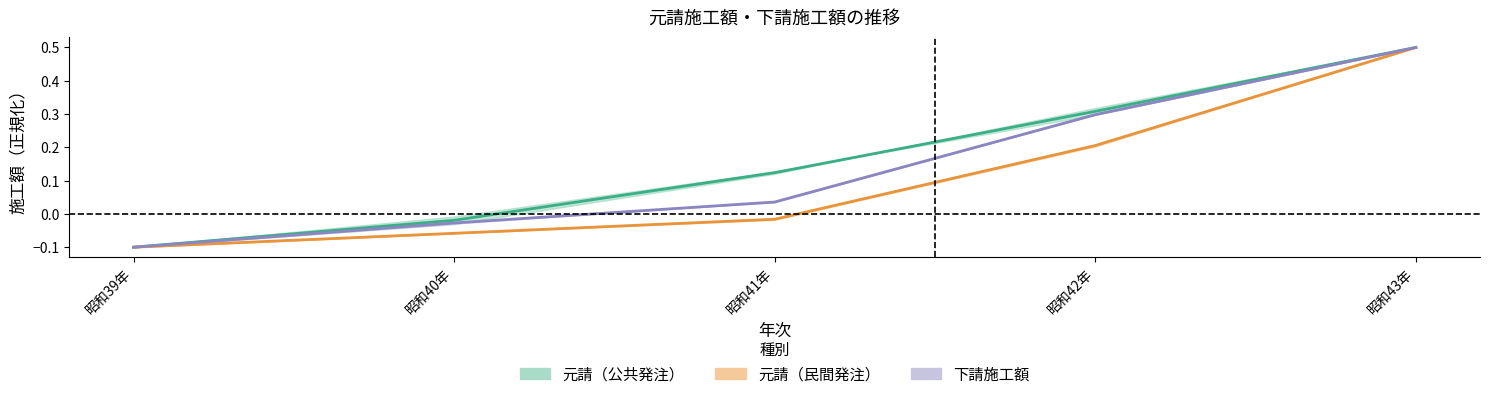

True or false: 公共発注工事_土木等 has more than 1 points higher than both neighbors.

False